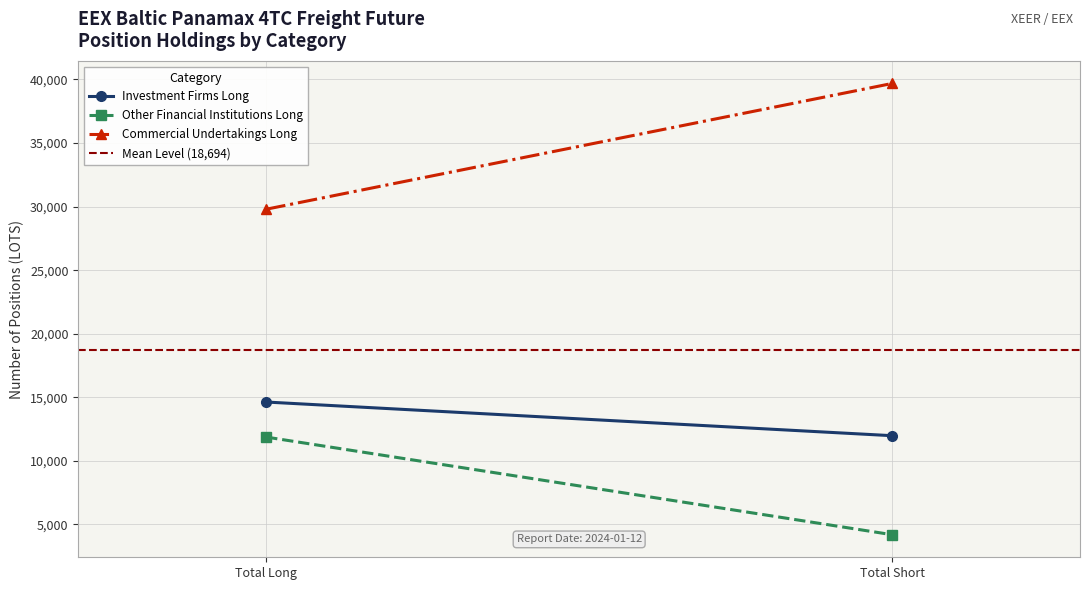

How many categories are shown in the chart?

2